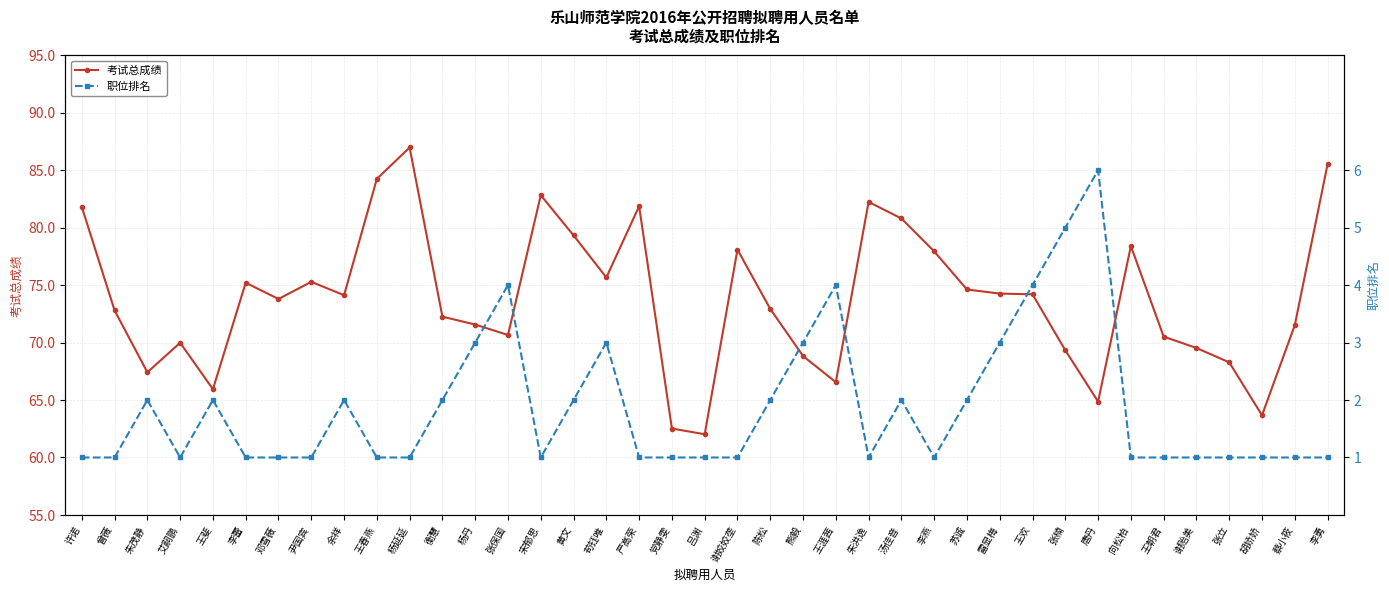

What is the sum of all 职位排名 values?

73.0